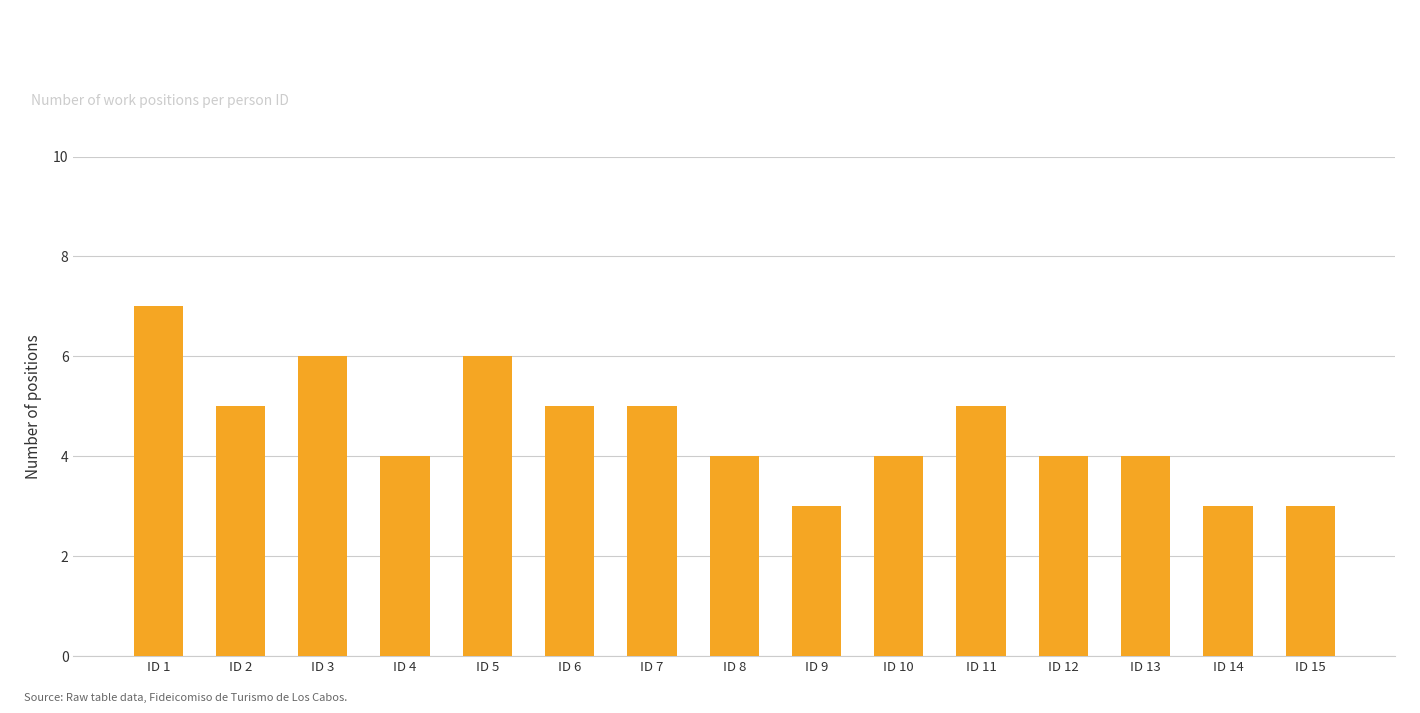

Are the bars horizontal?

No